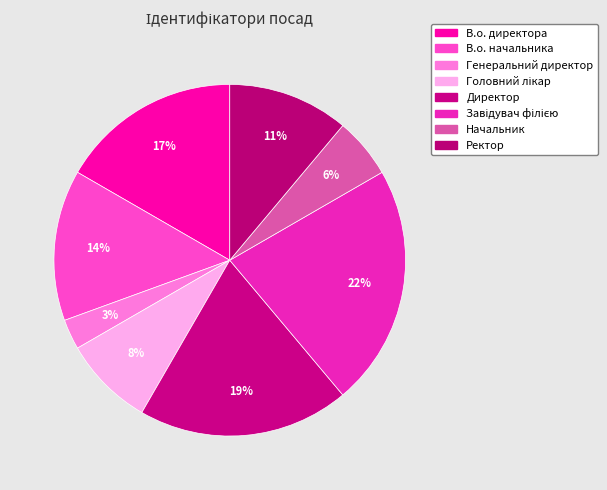

How many segments does this pie chart have?

8